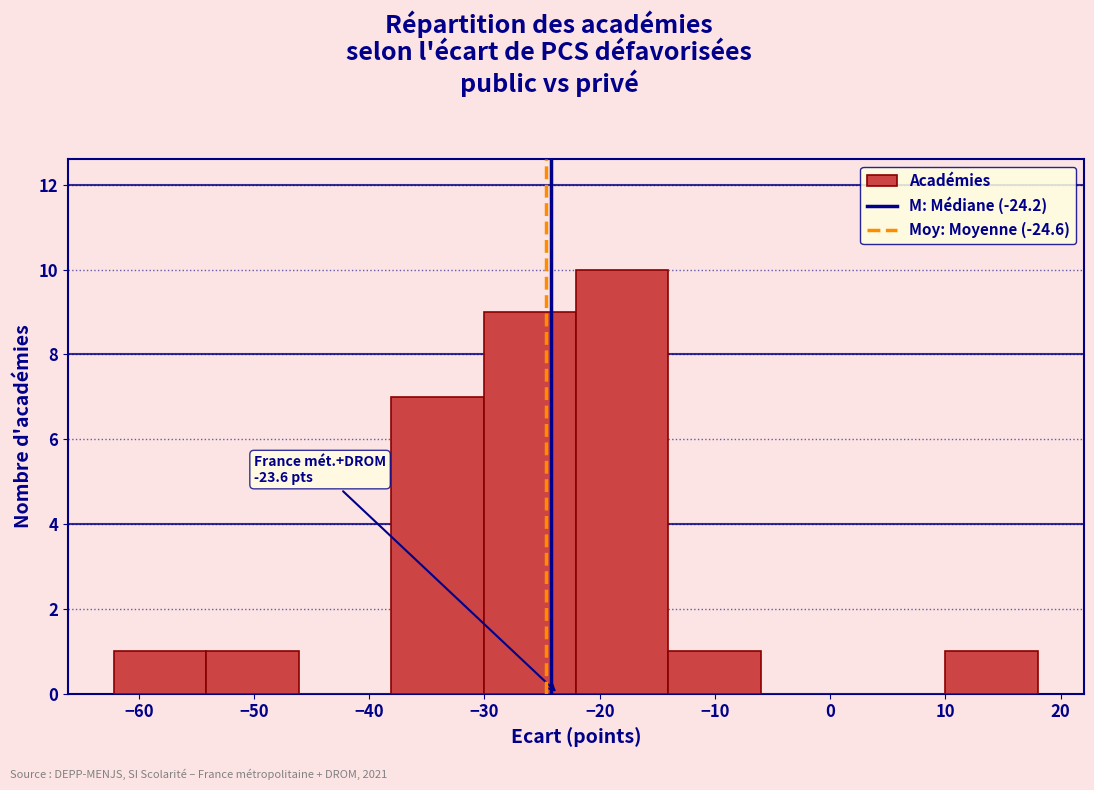

Which range on the x-axis has the tallest bar?

-22 to -14